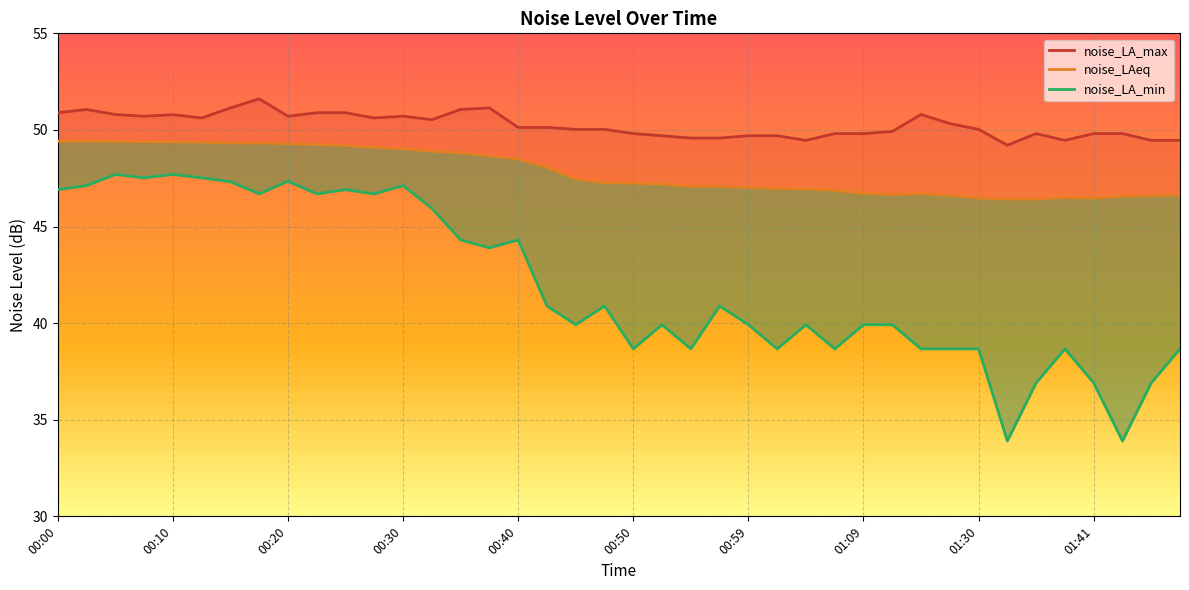

What is the minimum value for noise_LA_max?

49.2